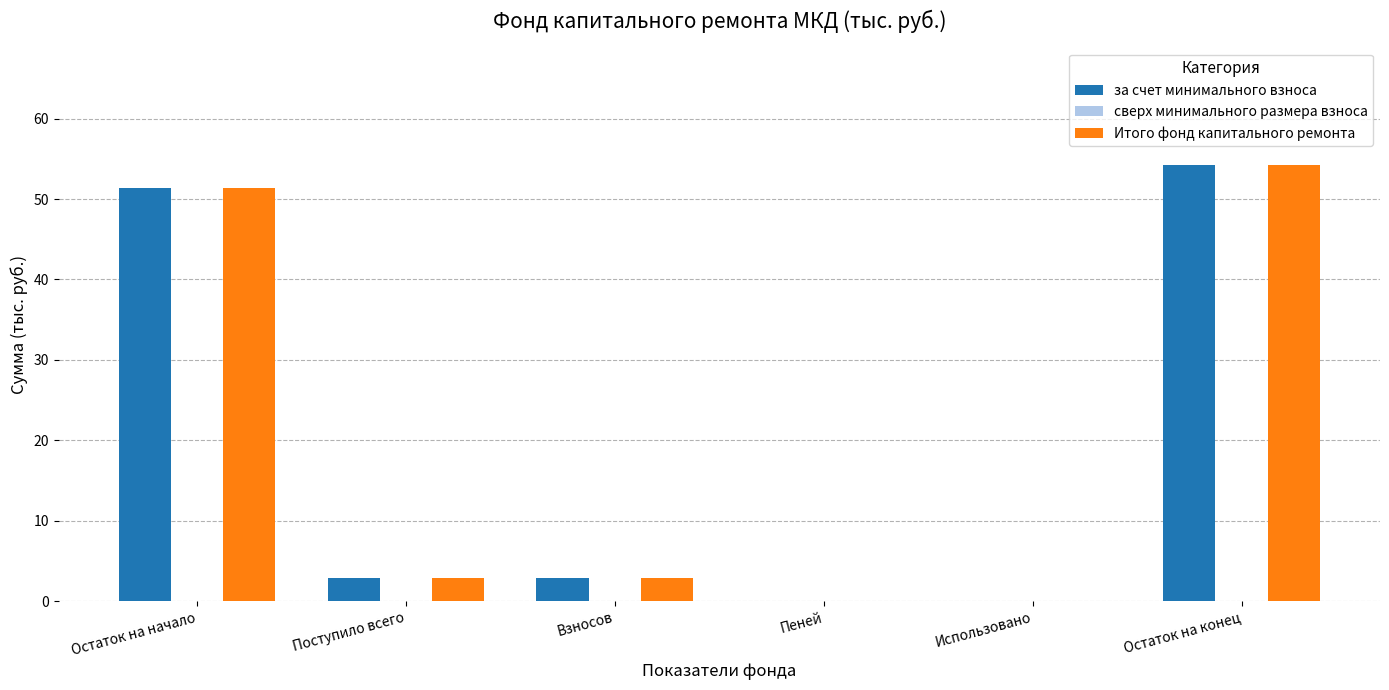

What is the average value of the за счет минимального взноса series?

18.6